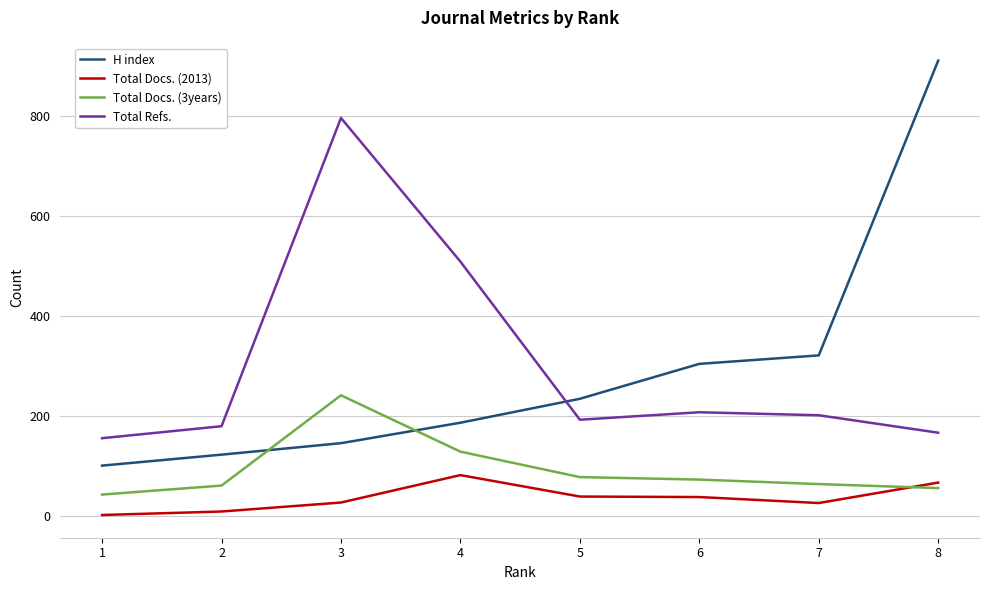

What is the highest value of the H index series?

912